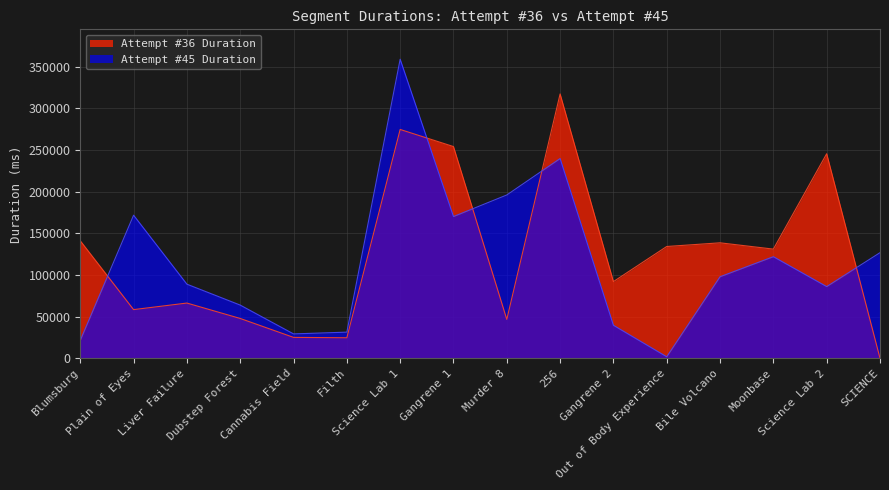

How many lines are shown in the chart?

2